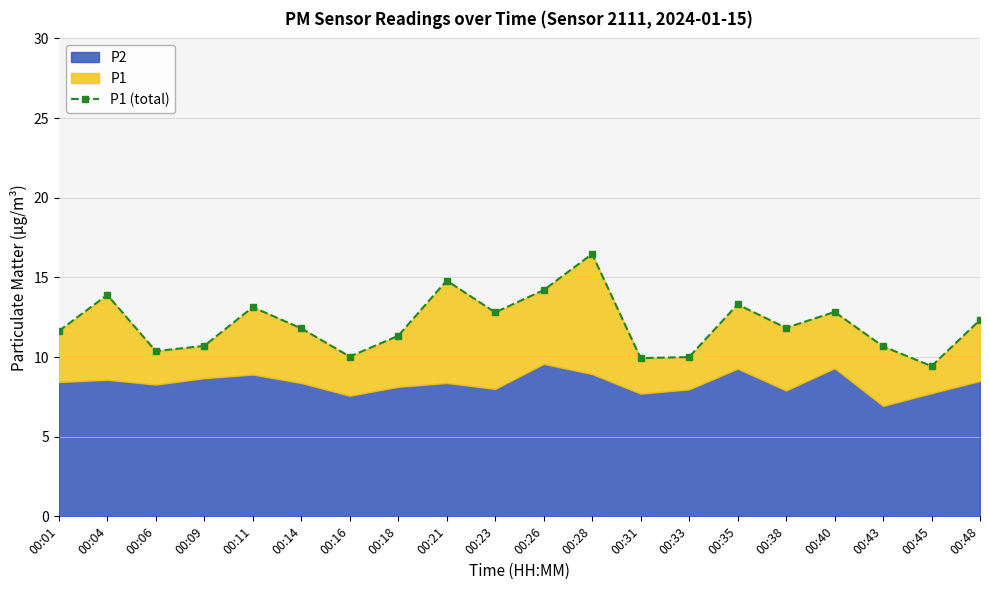

Reading left to right, list all the values displayed in this chart.

11.6	13.9	10.4	10.7	13.1	11.8	10.0	11.3	14.8	12.8	14.2	16.5	9.9	10.0	13.3	11.8	12.8	10.7	9.4	12.3